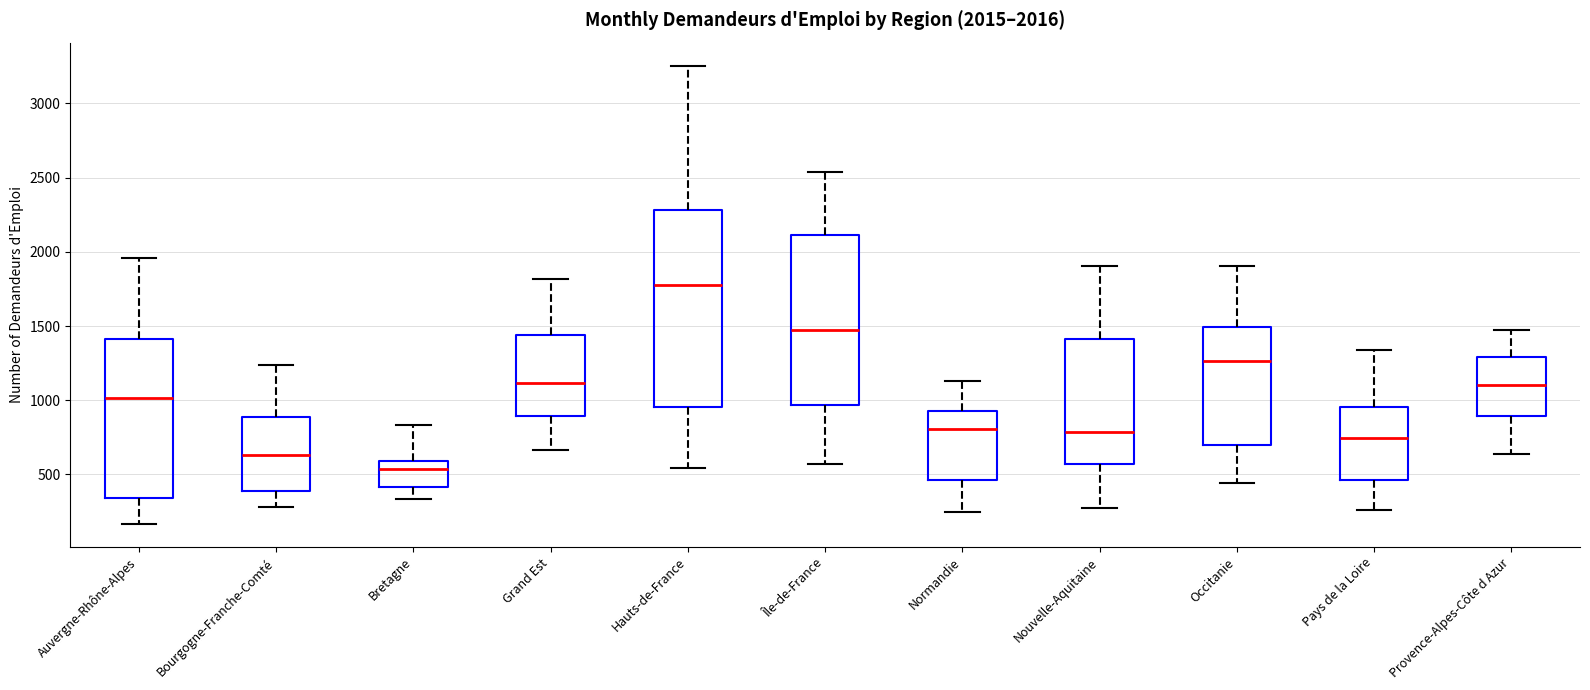

Comparing the boxes themselves (not the whiskers), which one is the tallest?

Hauts-de-France